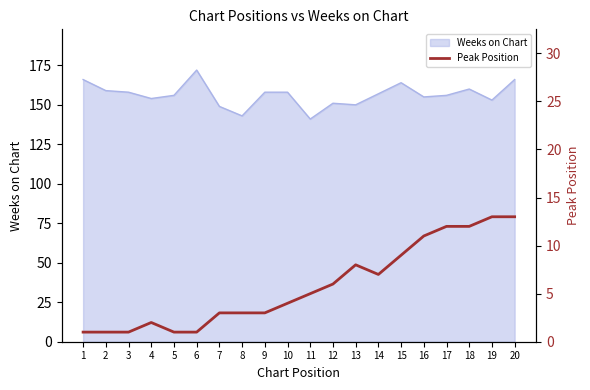

Which label corresponds to the smallest value in the chart?

1